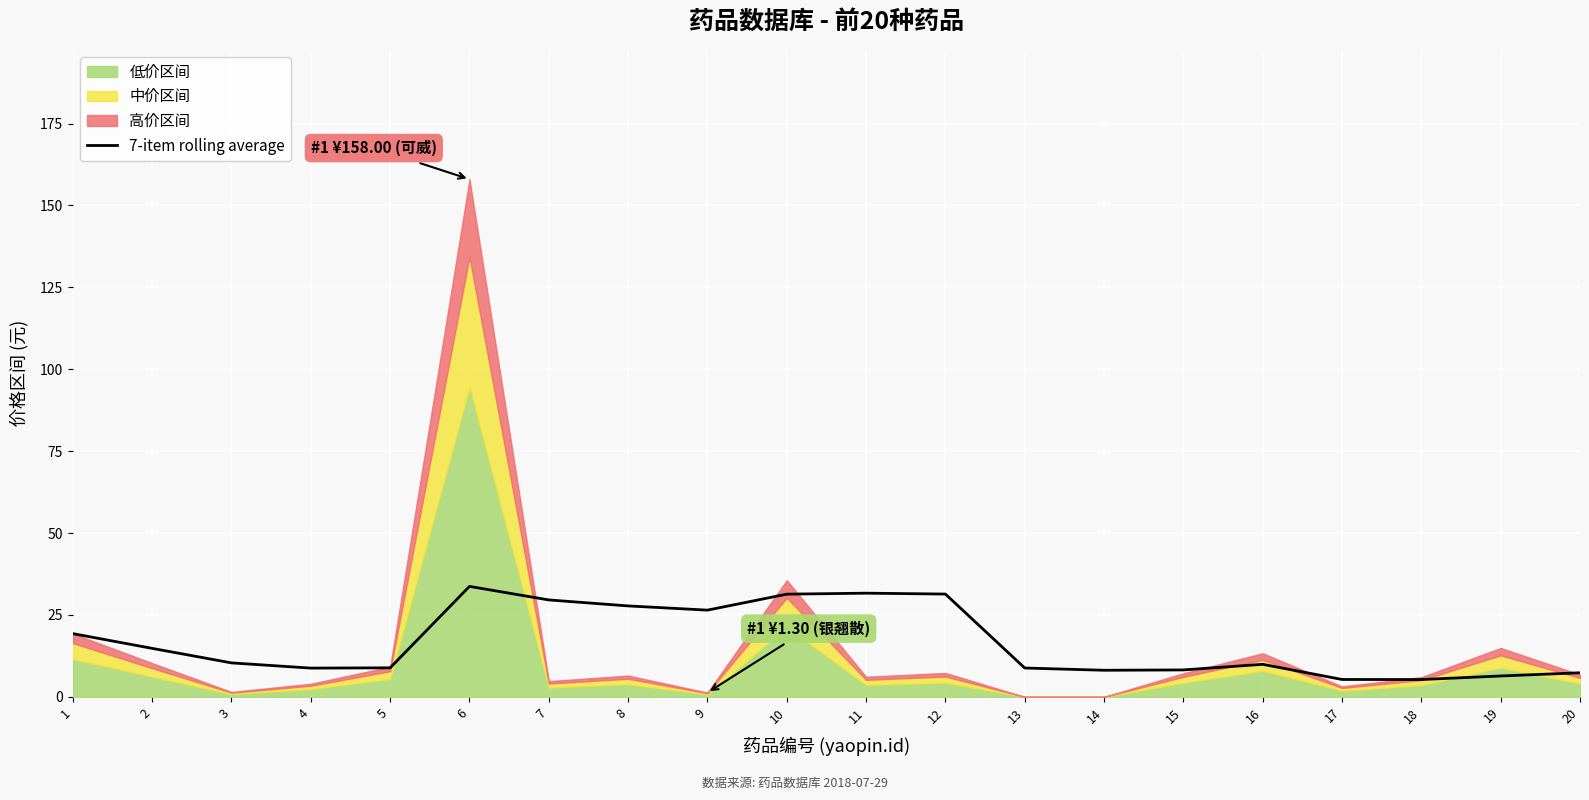

What is the average value?

16.7